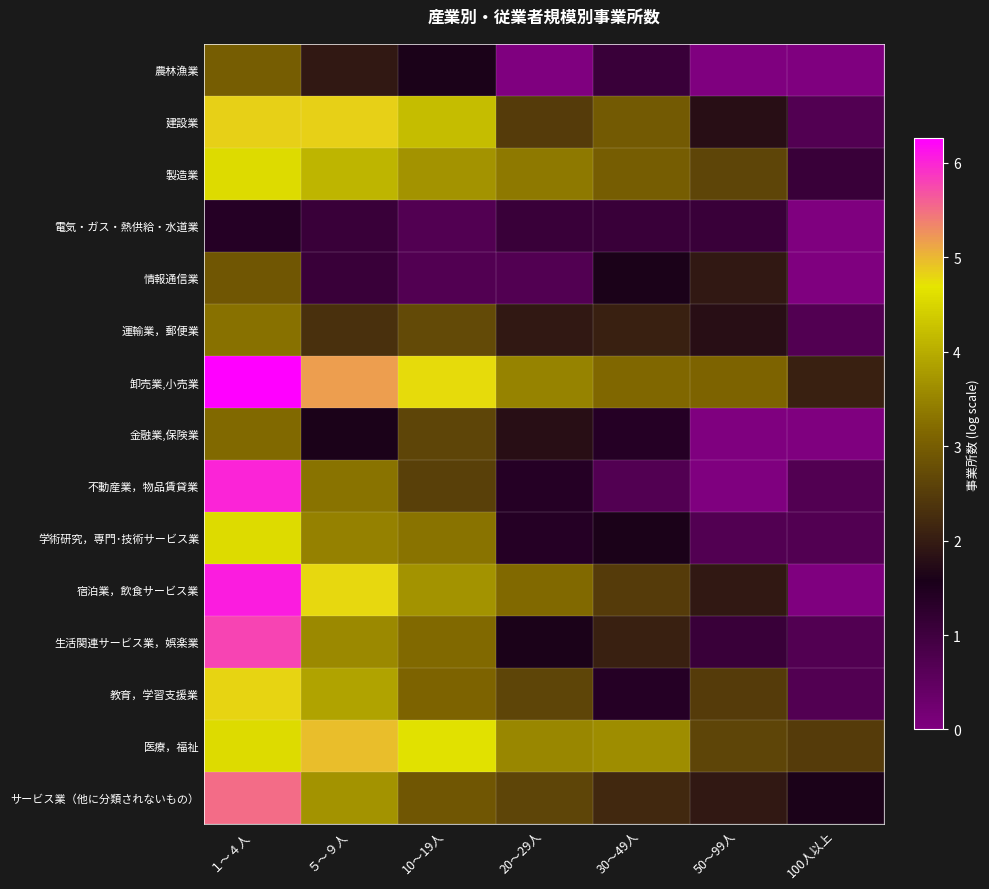

At which category does the chart reach its peak across all series?

１～４人